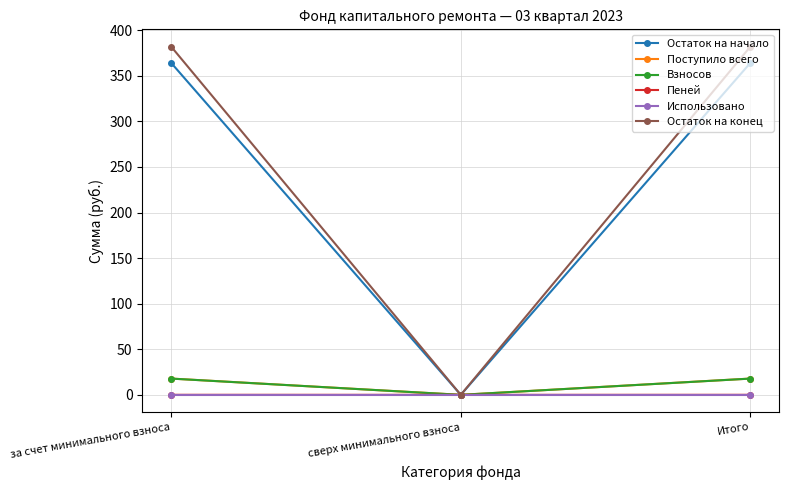

True or false: Поступило всего has a value of 0.0 at сверх минимального взноса.

True